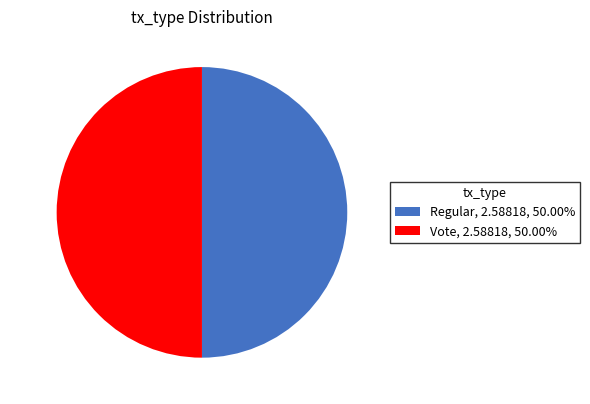

What is the ratio of the value at Regular to the value at Vote?

1.0